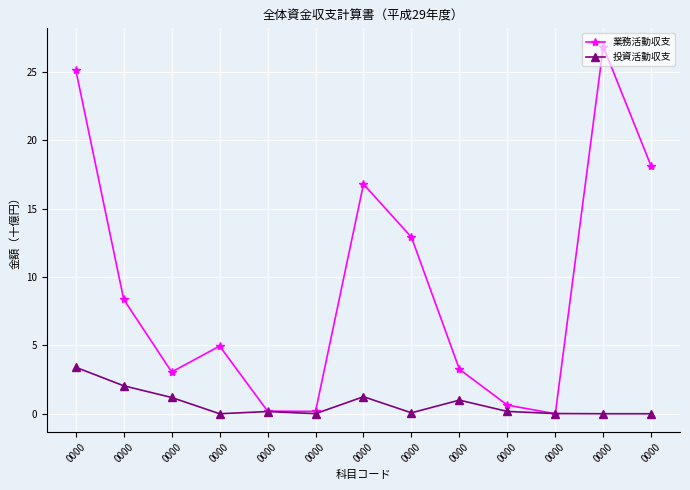

True or false: 業務活動収支 has more than 2 points higher than both neighbors.

True